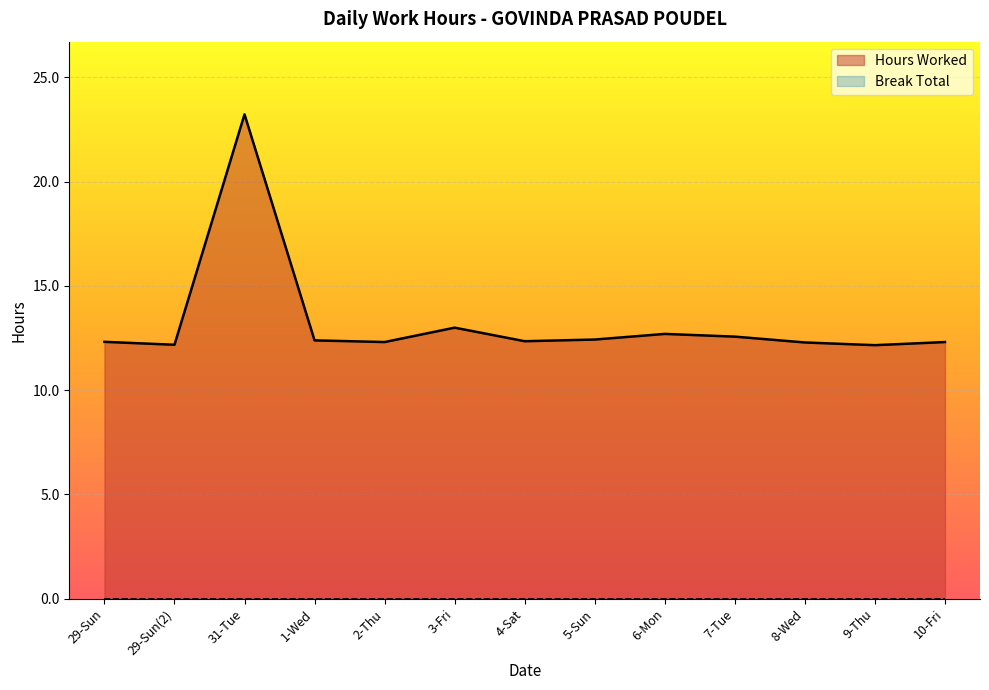

The value at 8-Wed is 12.3. True or false?

True